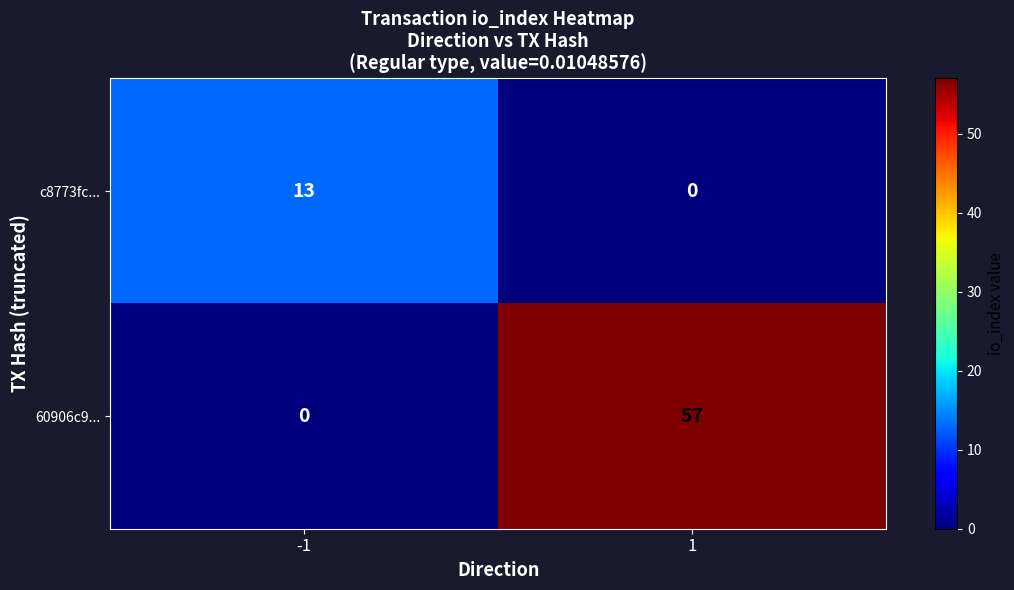

Which series has the largest range (max minus min)?

60906c9...